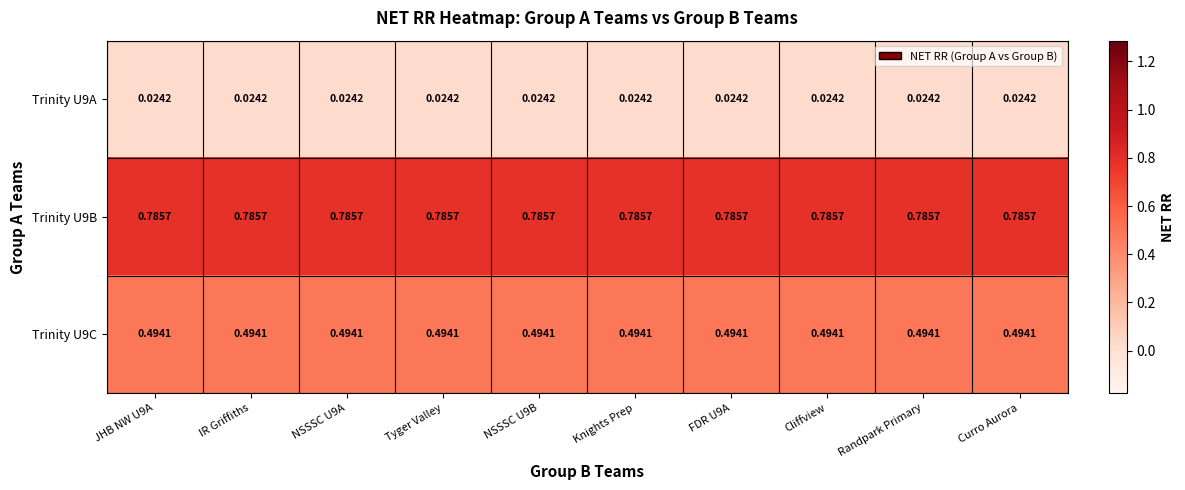

Which label corresponds to the smallest value in the chart?

JHB NW U9A